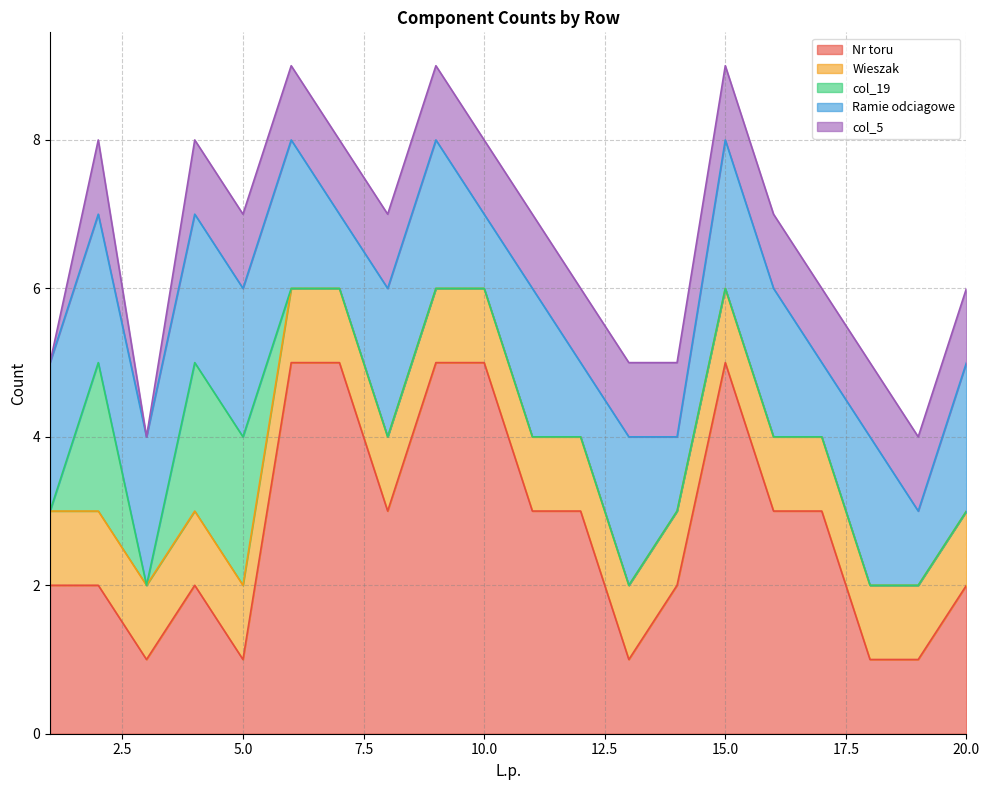

After their last crossing, which series has the higher values: Ramie odciagowe or Nr toru?

Ramie odciagowe